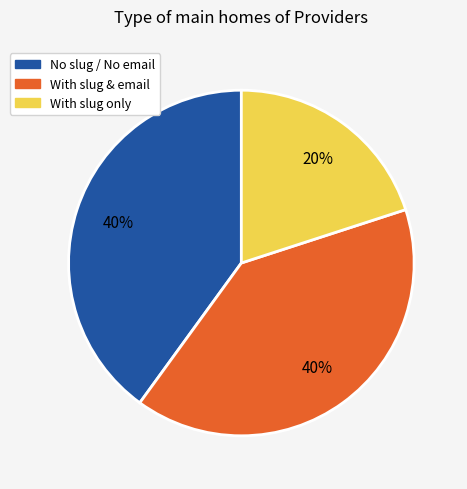

Between No slug / No email and With slug only, which is larger?

No slug / No email